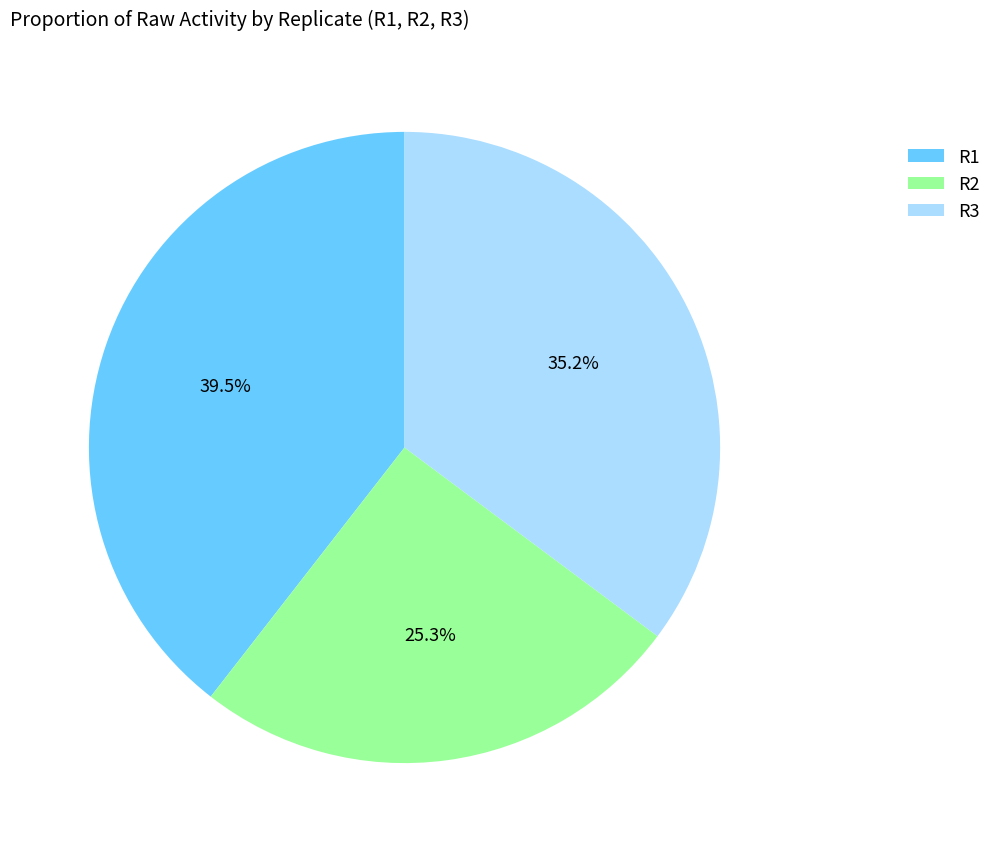

Count the number of slices in the pie.

3